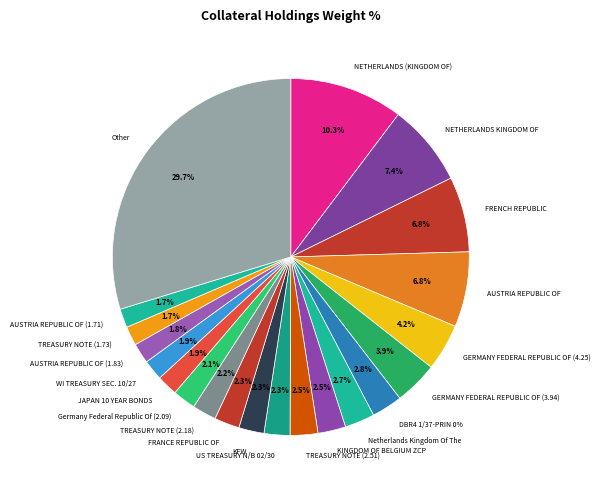

Does AUSTRIA REPUBLIC OF account for over 50% of the chart?

No